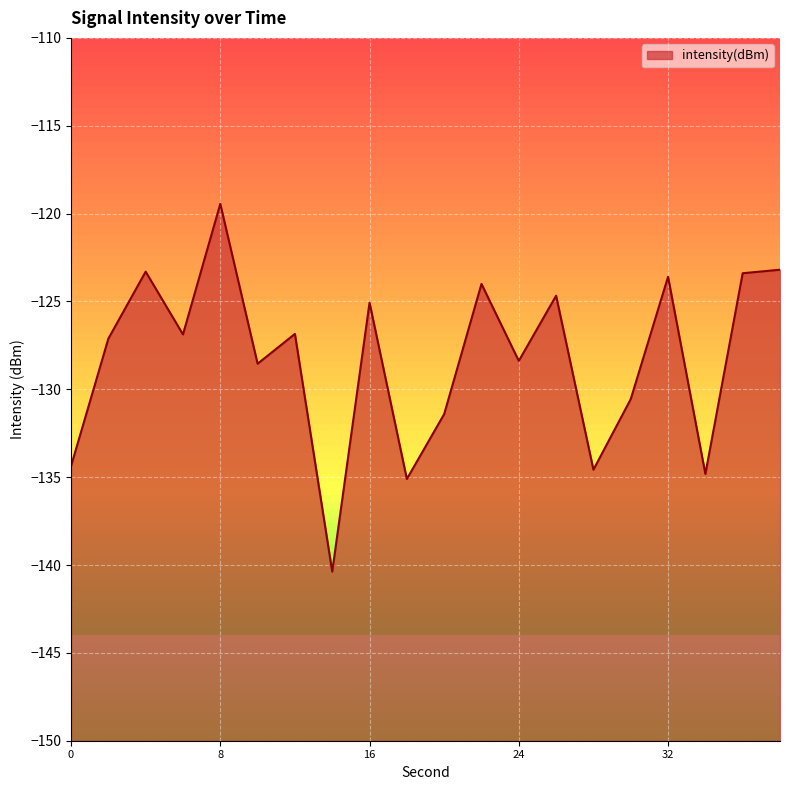

How many series are shown in this chart?

1